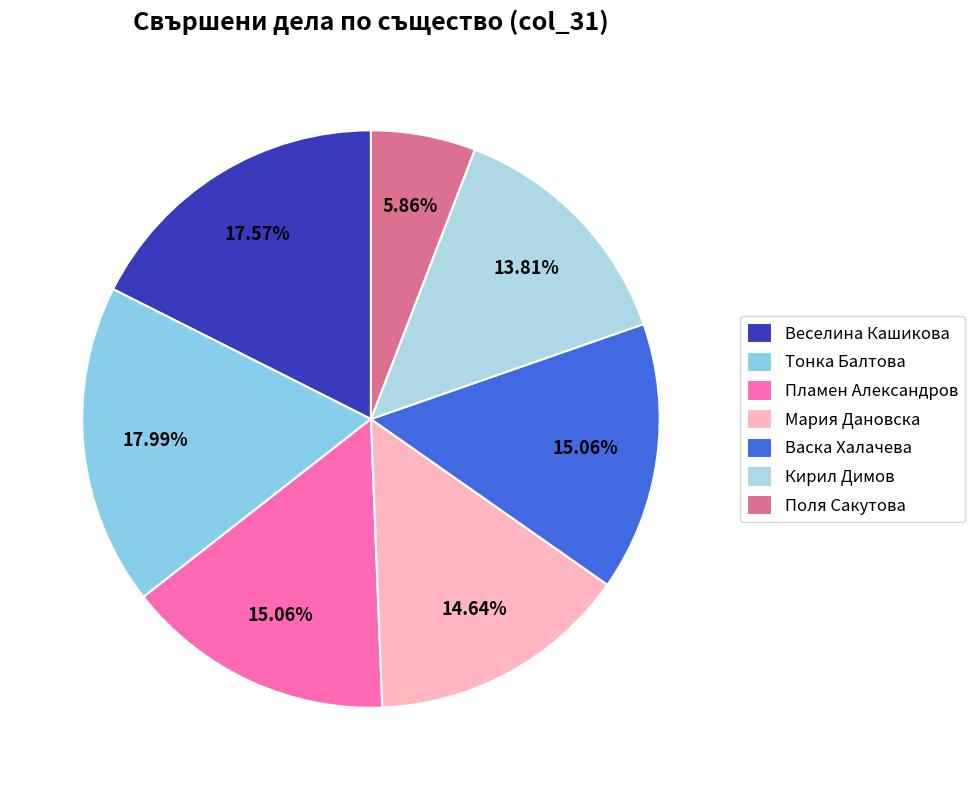

Count the number of slices in the pie.

7